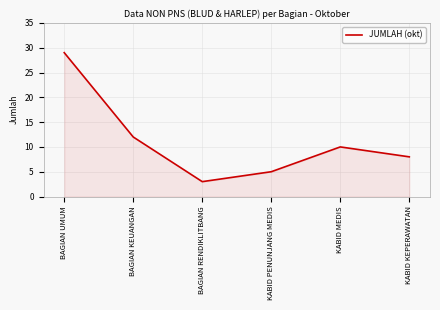

The value at BAGIAN UMUM is 29. True or false?

True